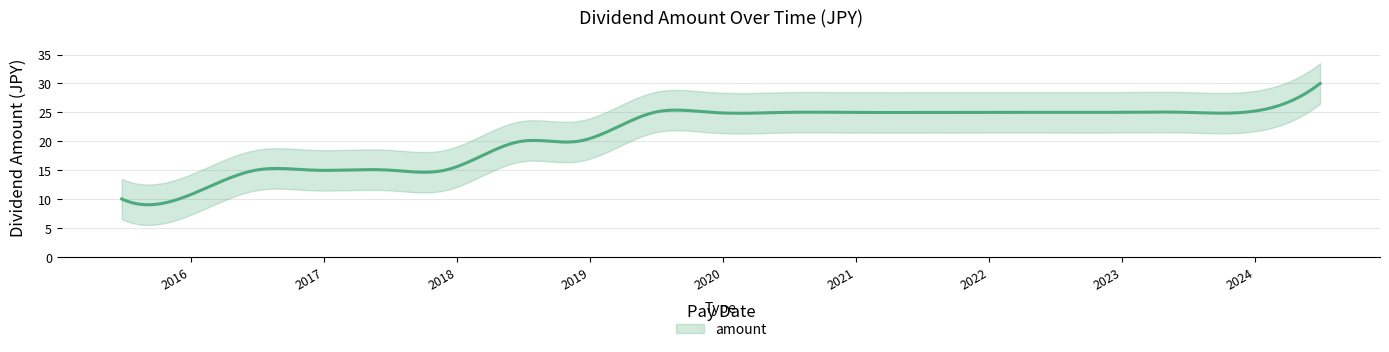

Which has a higher value, 2023-06-29 or 2017-06-29?

2023-06-29